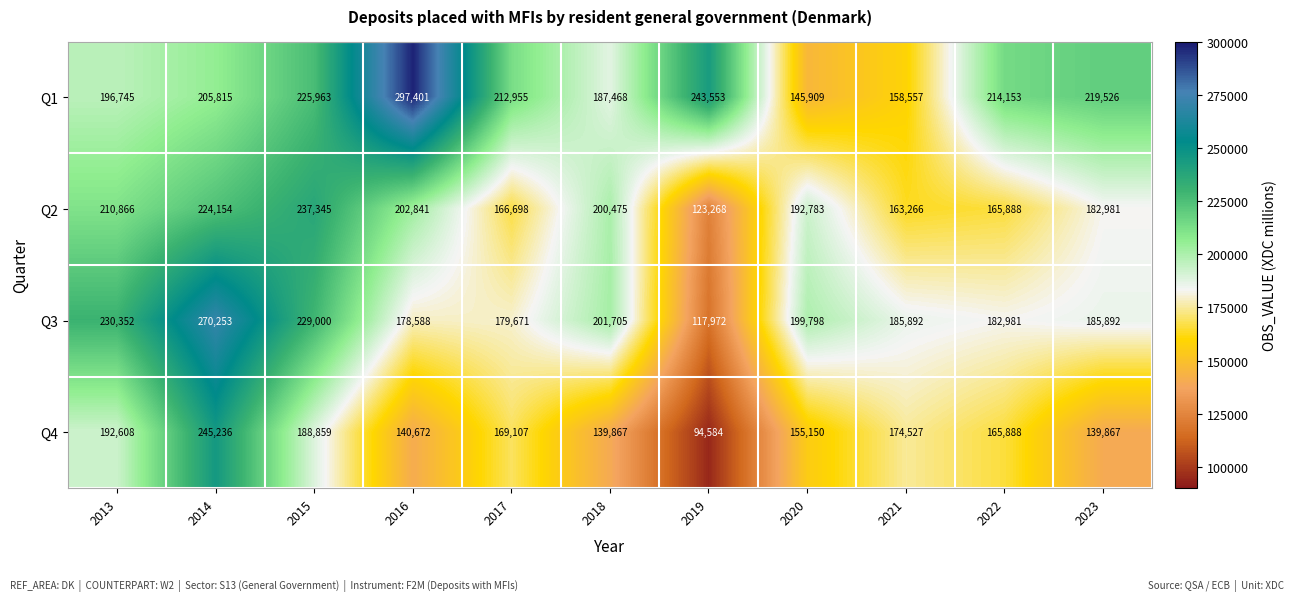

Which series has the widest spread of values?

Q3